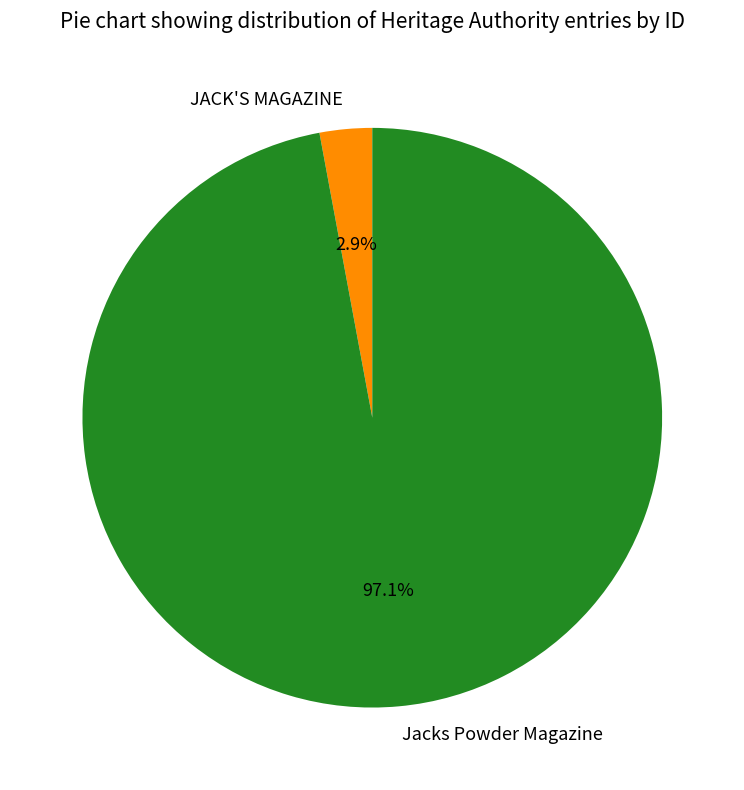

Which slice is the largest?

Jacks Powder Magazine